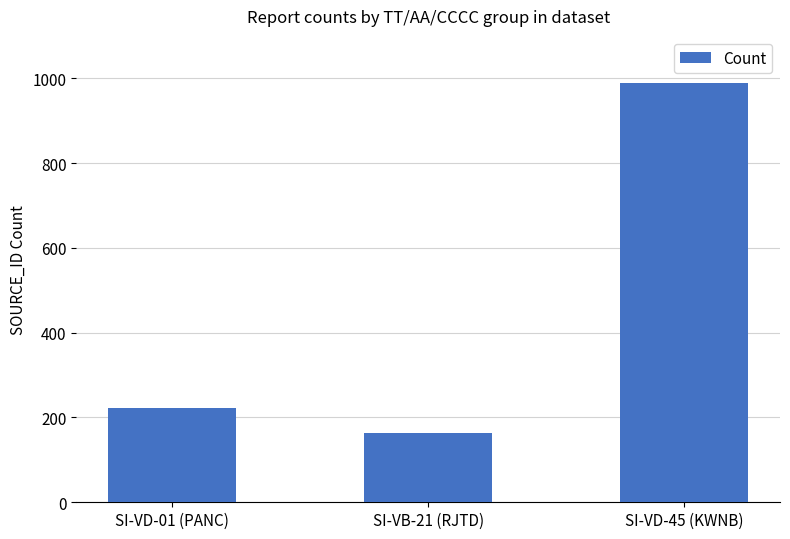

The chart shows a value of 1382 at SI-VD-45 (KWNB). True or false?

False